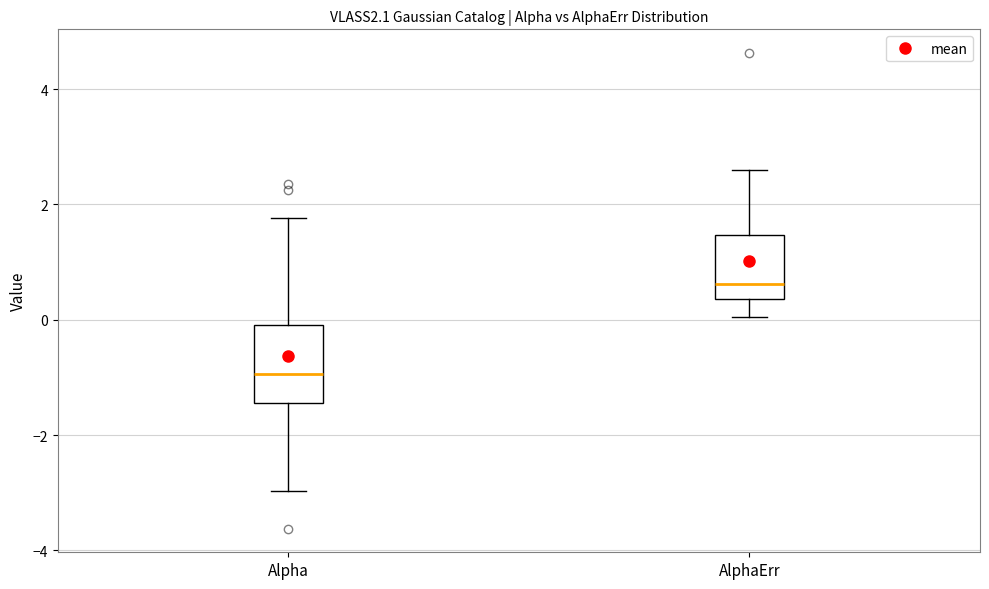

Which box's median line is the lowest?

Alpha